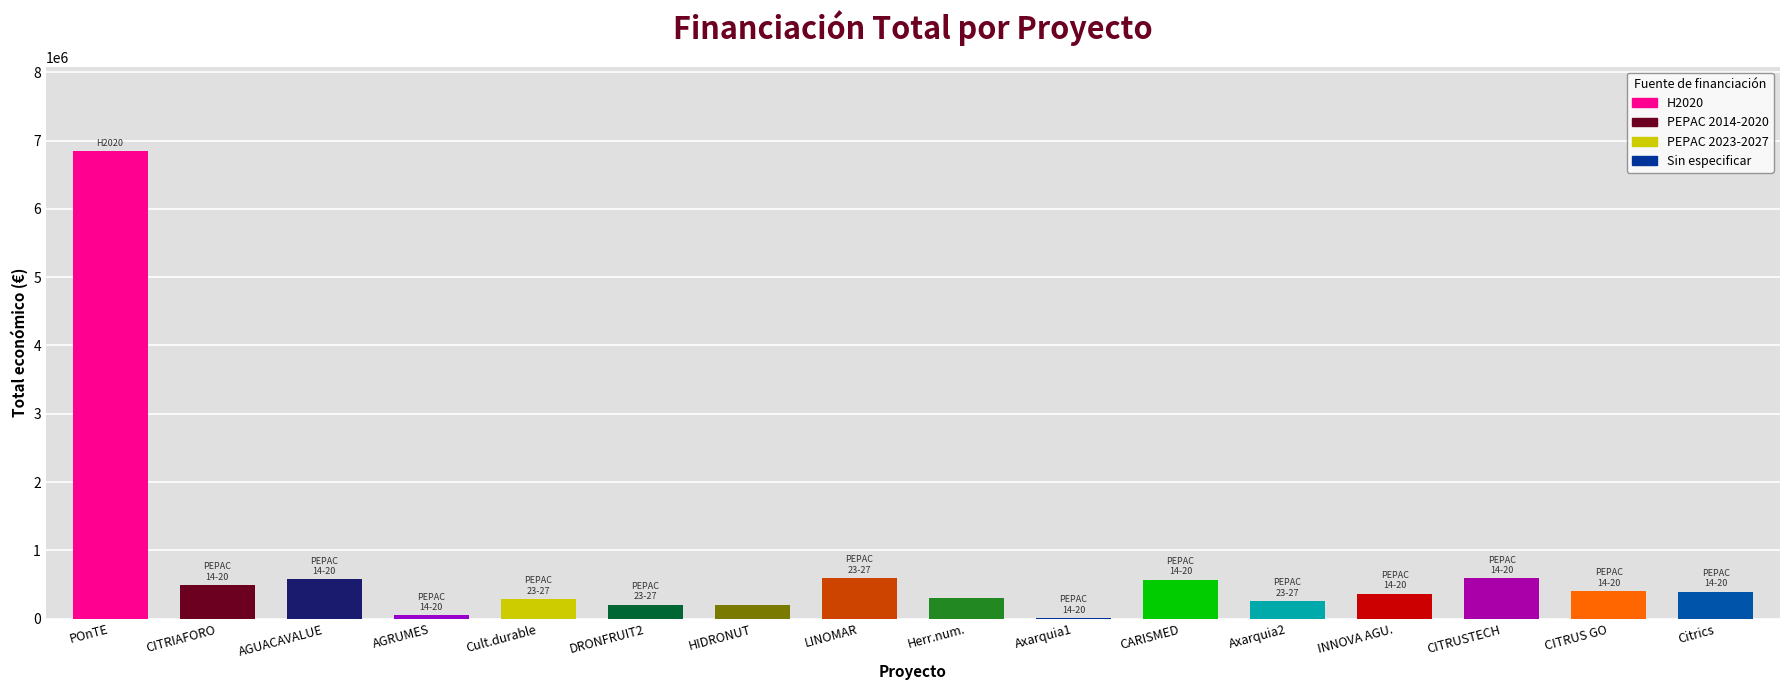

What is the greatest value displayed?

6850000